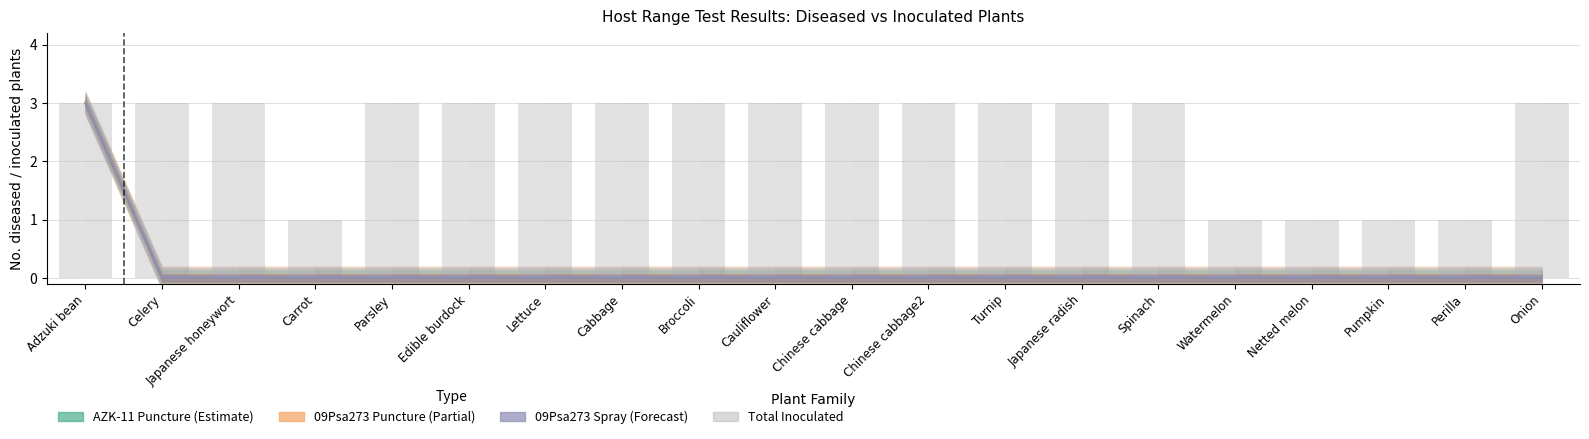

True or false: 09Psa273 Total Inoculated has a value of 1 at Broccoli.

False